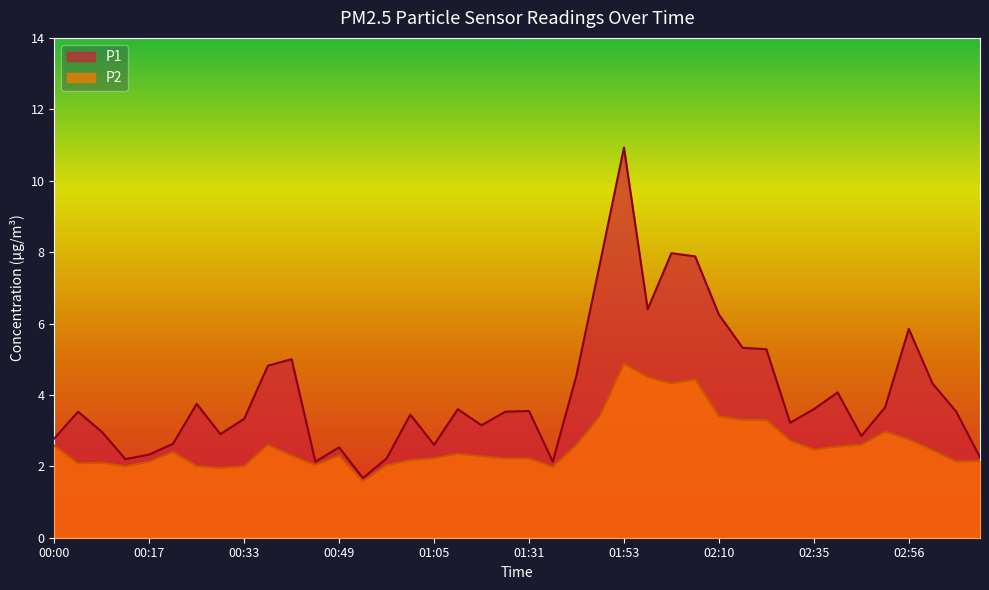

What is the difference between the maximum and minimum values in the P1 series?

9.3